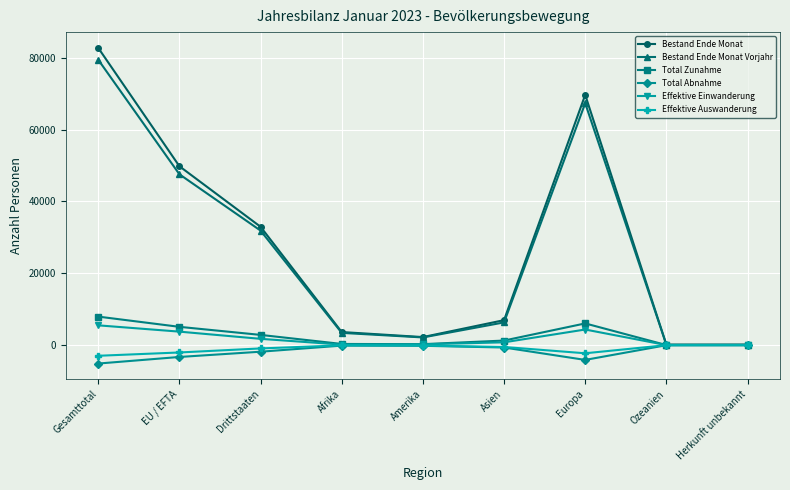

True or false: Bestand Ende Monat Vorjahr has more than 1 points higher than both neighbors.

False